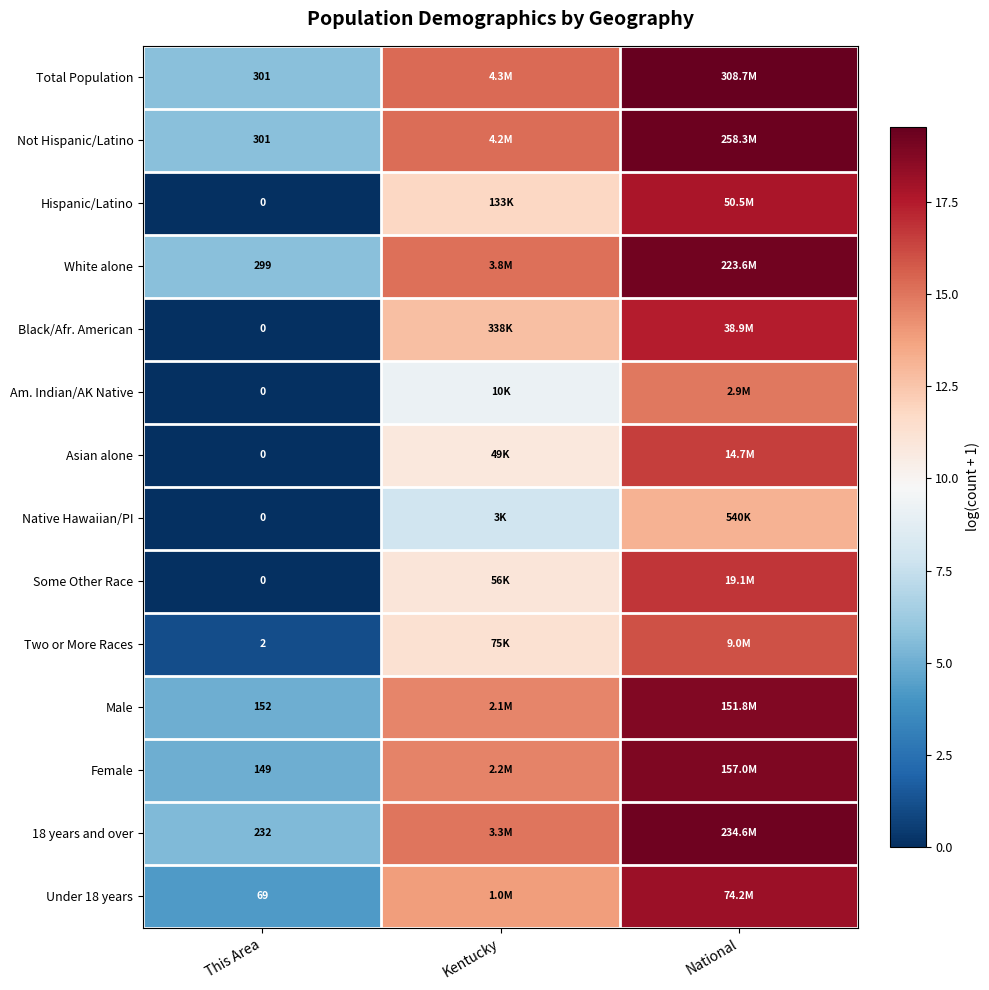

What is the difference between the 18 years and over values at National and Kentucky?

4.3